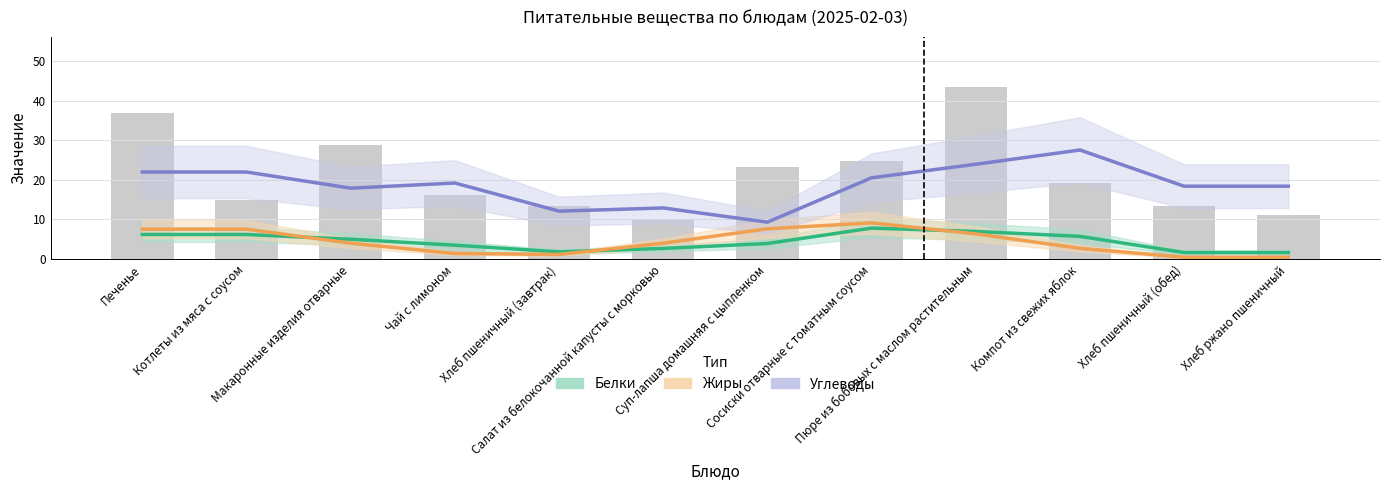

The Жиры series shows 2.5 at Печенье. True or false?

False